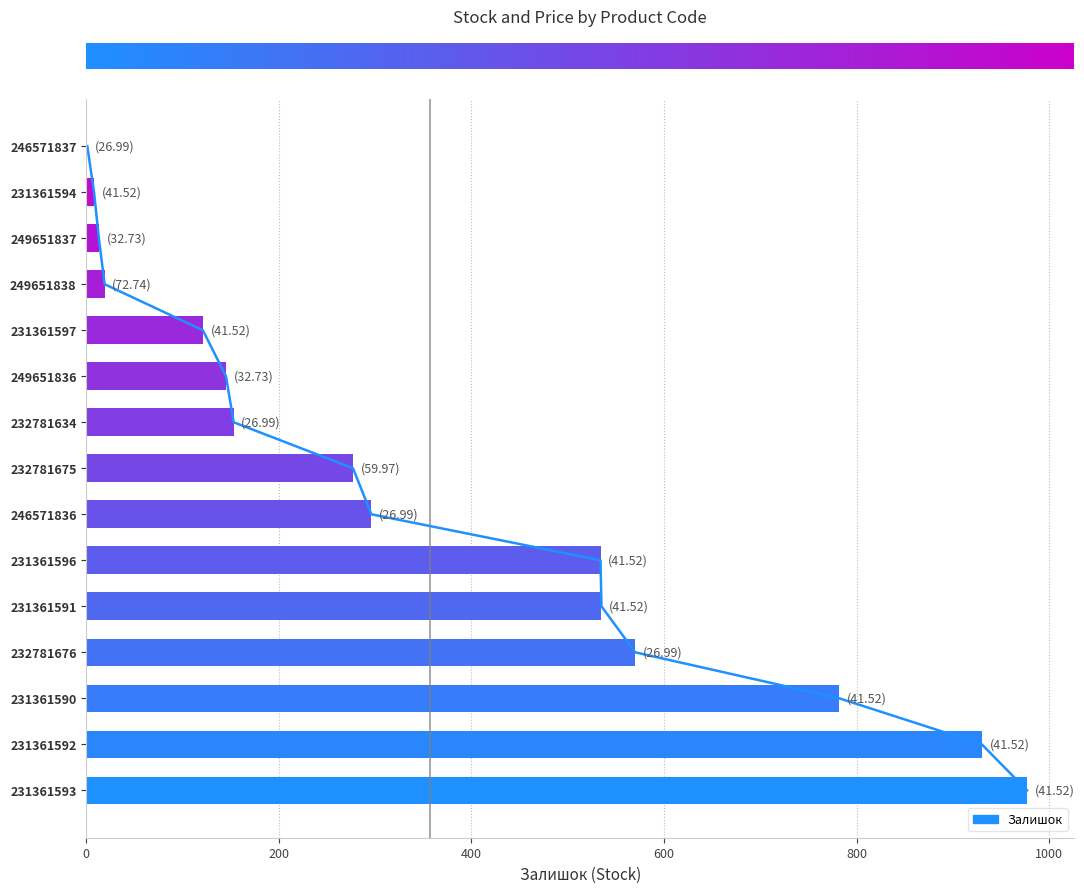

What is the smallest value displayed?

1